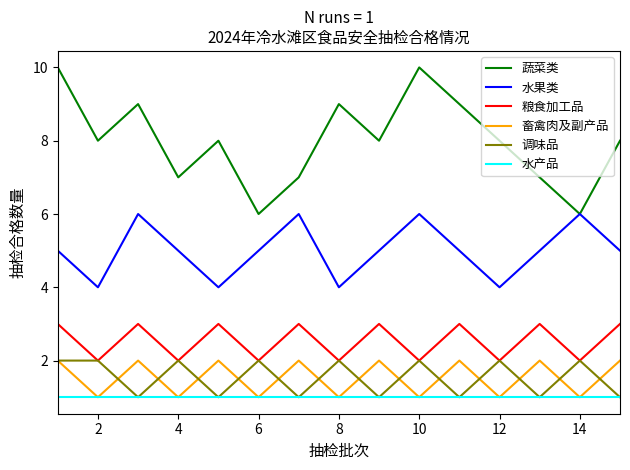

Which series has the widest spread of values?

蔬菜类